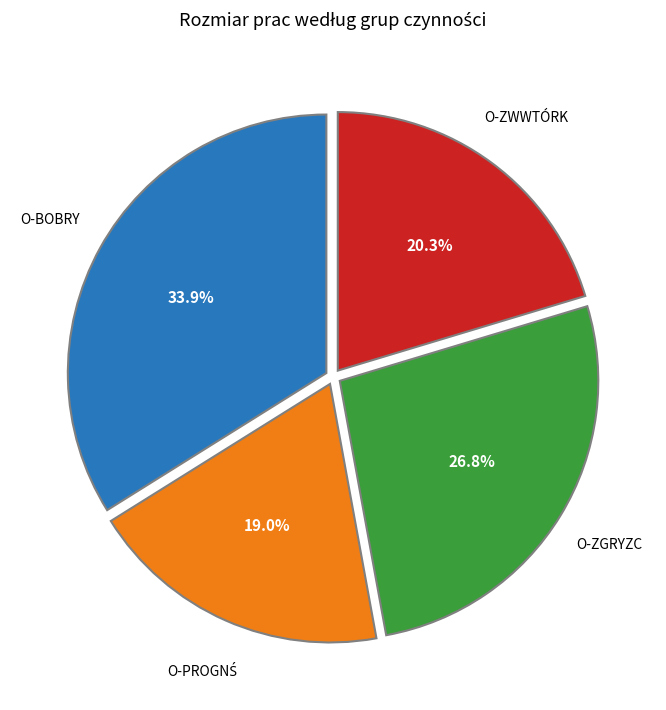

Does any single category account for the majority?

No